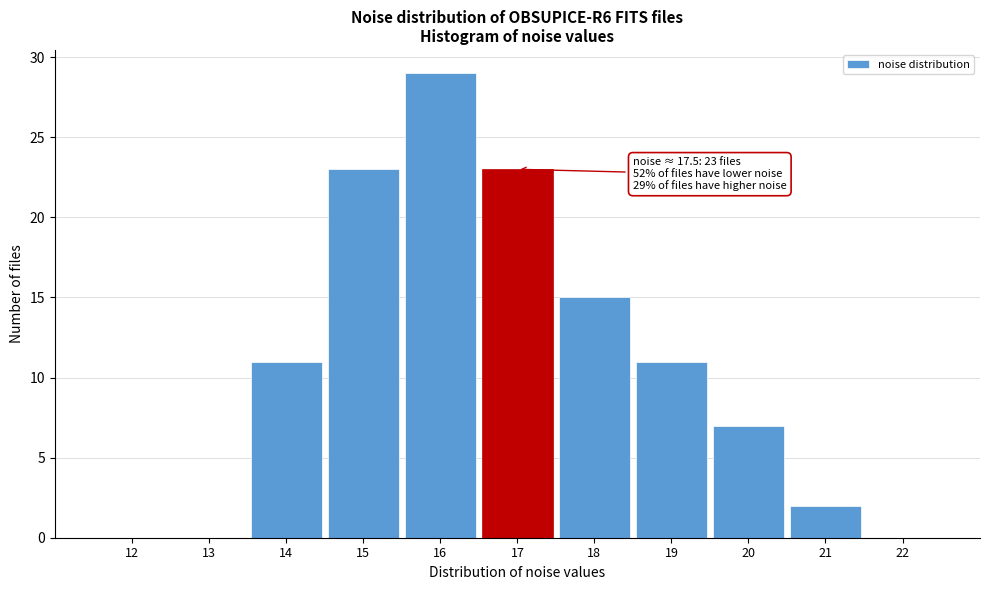

Reading left to right, list all the values displayed in this chart.

12=0	13=0	14=11	15=23	16=29	17=23	18=15	19=11	20=7	21=2	22=0